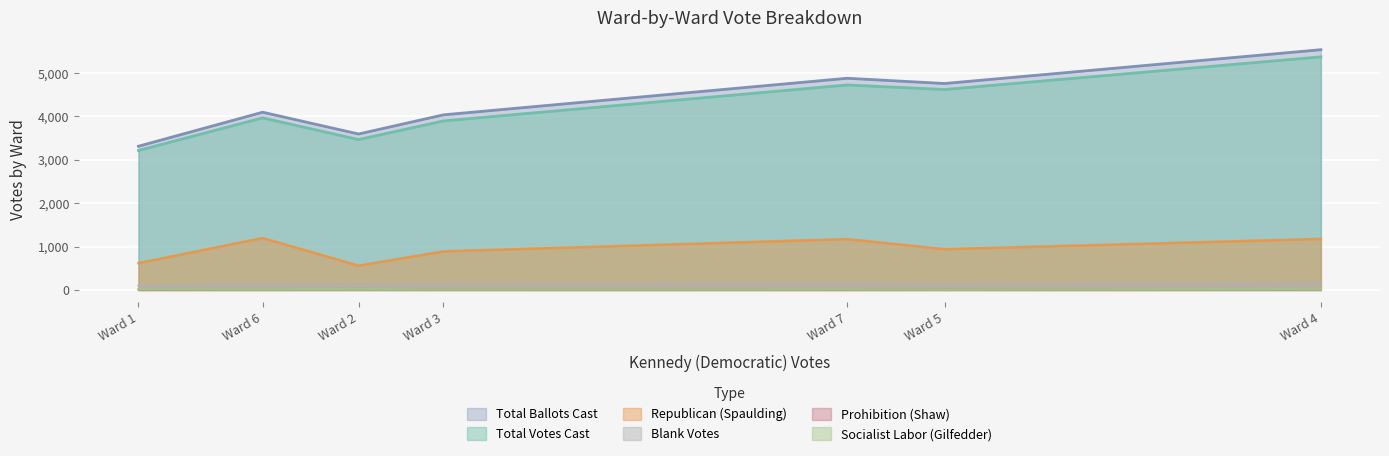

What is the average value of the Total Ballots Cast series?

4315